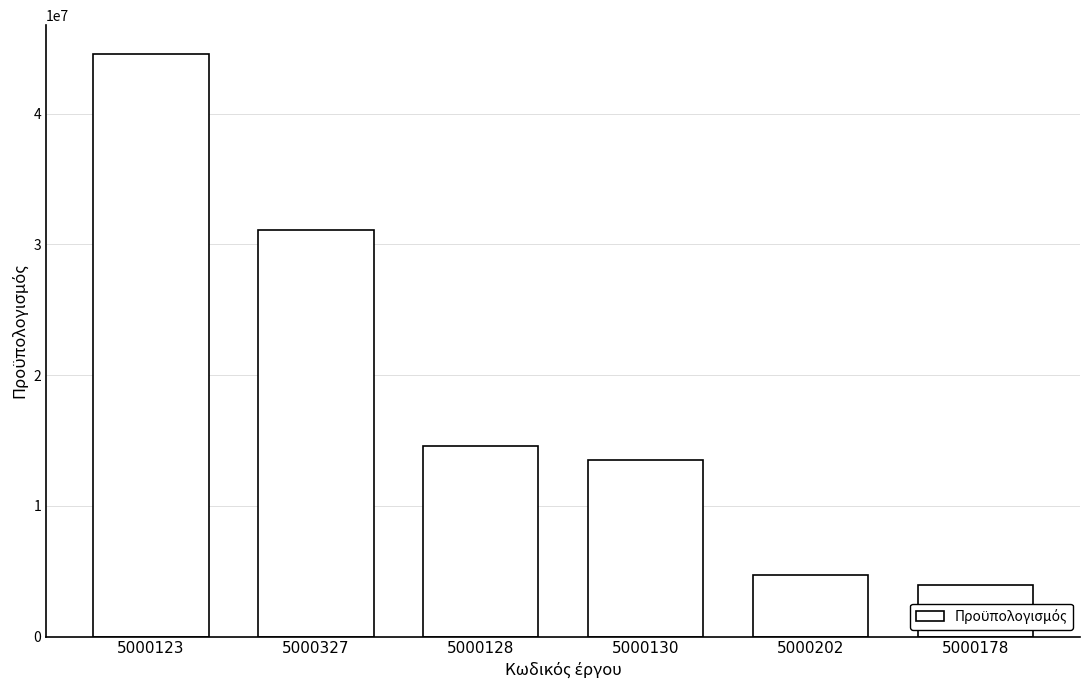

What is the label of the 2nd bar from the right?

5000202